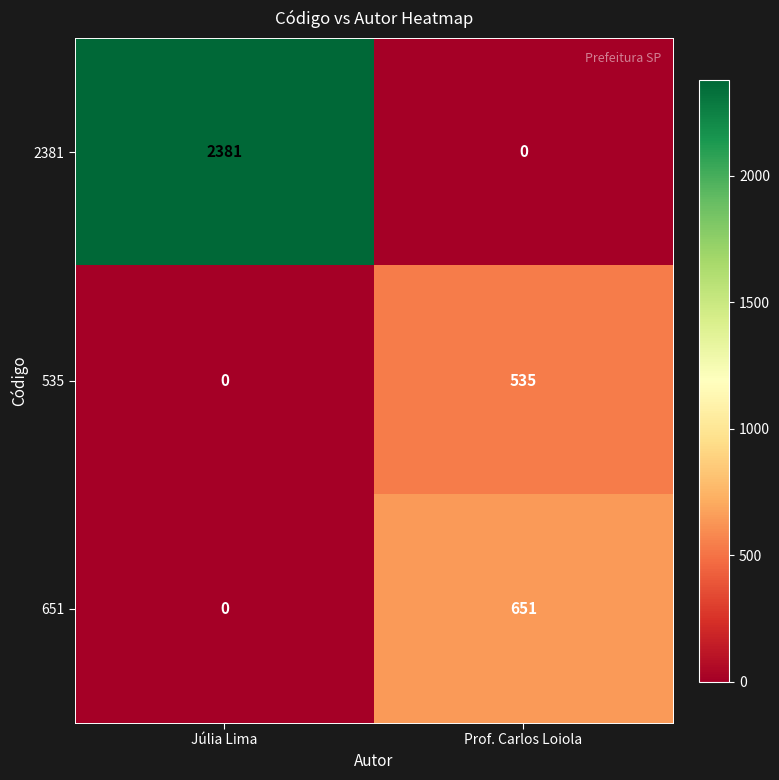

Is it true that 2381 equals -1167 at Prof. Carlos Loiola?

False